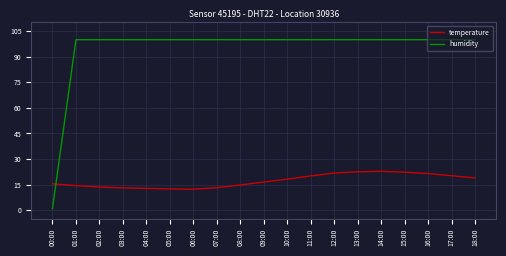

At which label does humidity reach its minimum?

00:00